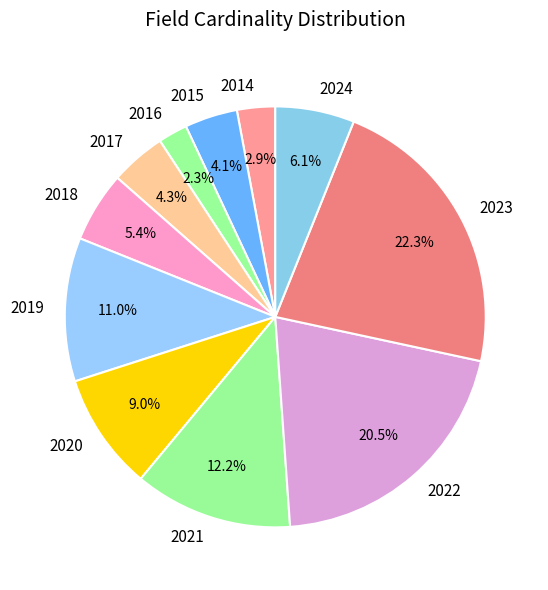

Which slice is the smallest?

2016